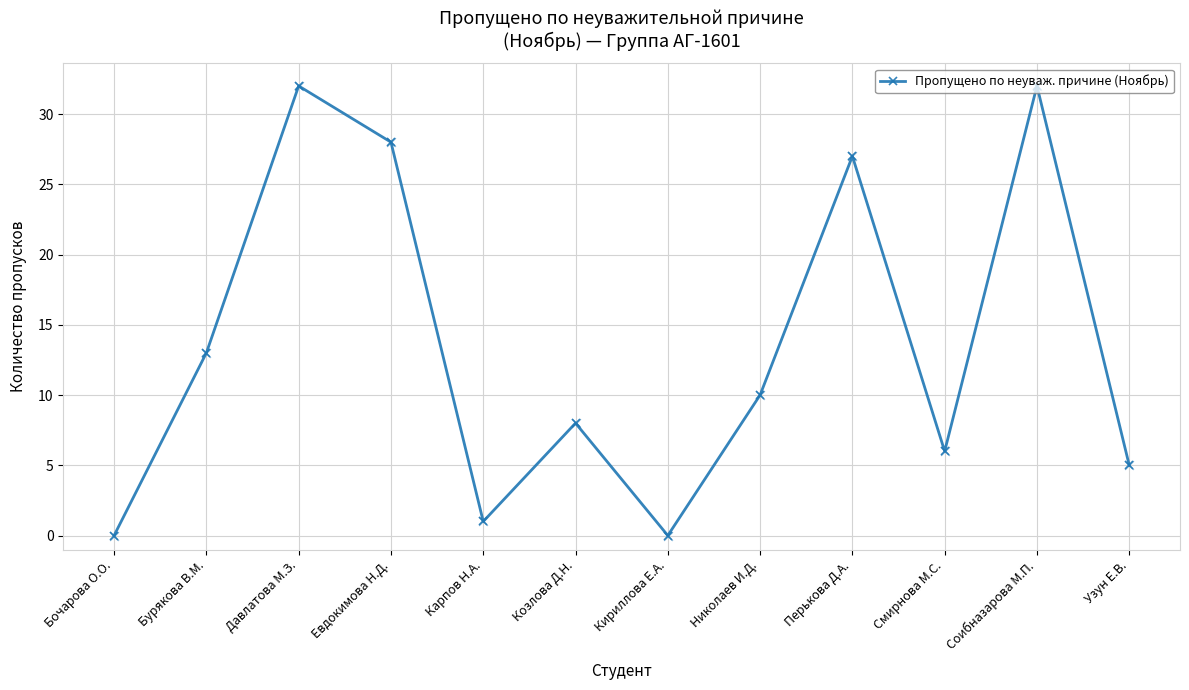

Between Бочарова О.О. and Узун Е.В., which is larger?

Узун Е.В.